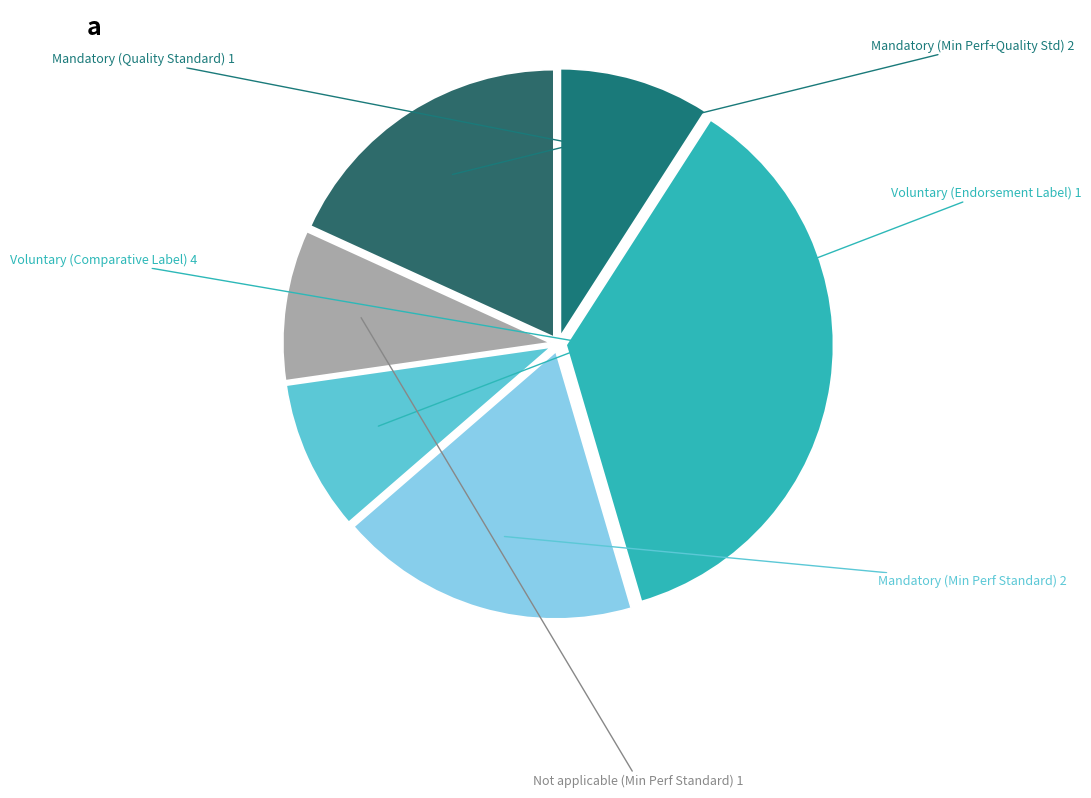

How many segments does this pie chart have?

6